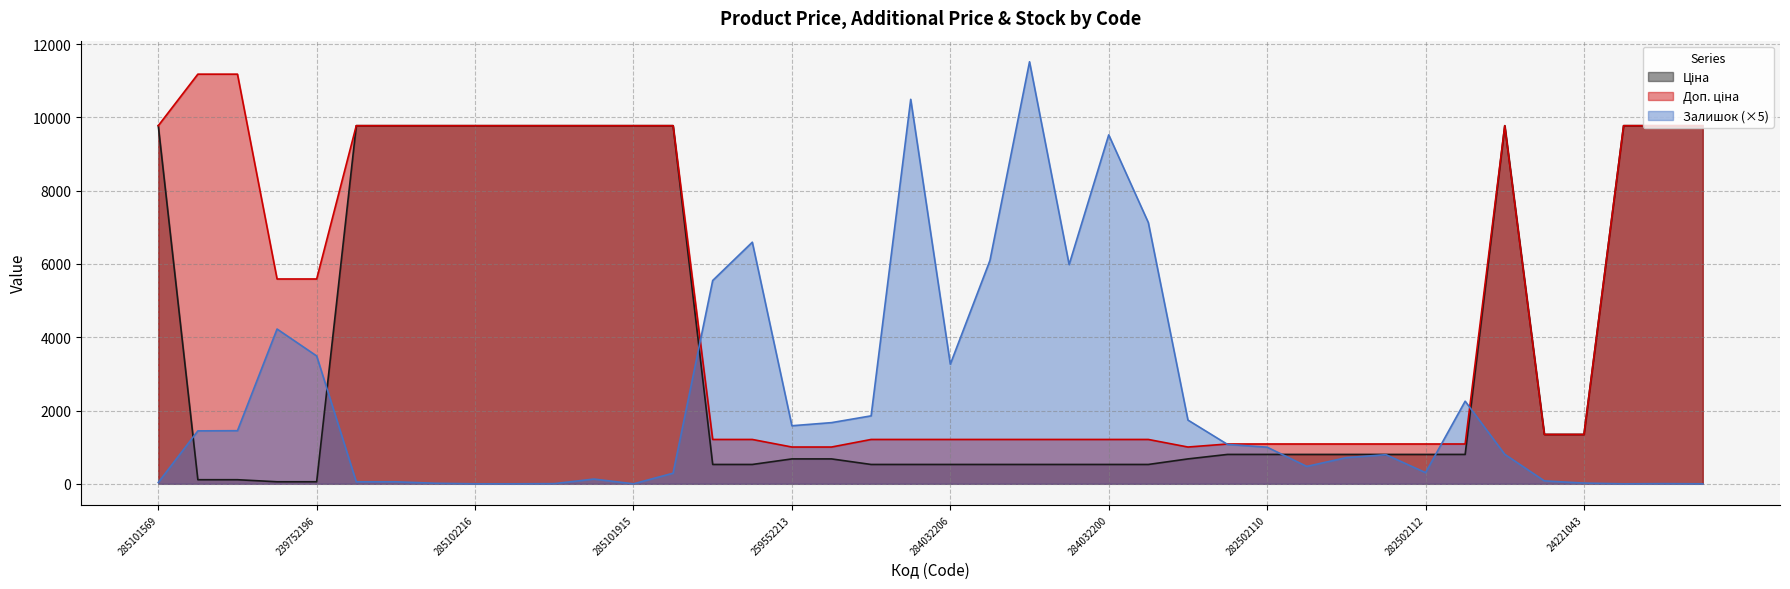

Is it true that Доп. ціна equals 9775.5 at 285102218?

True